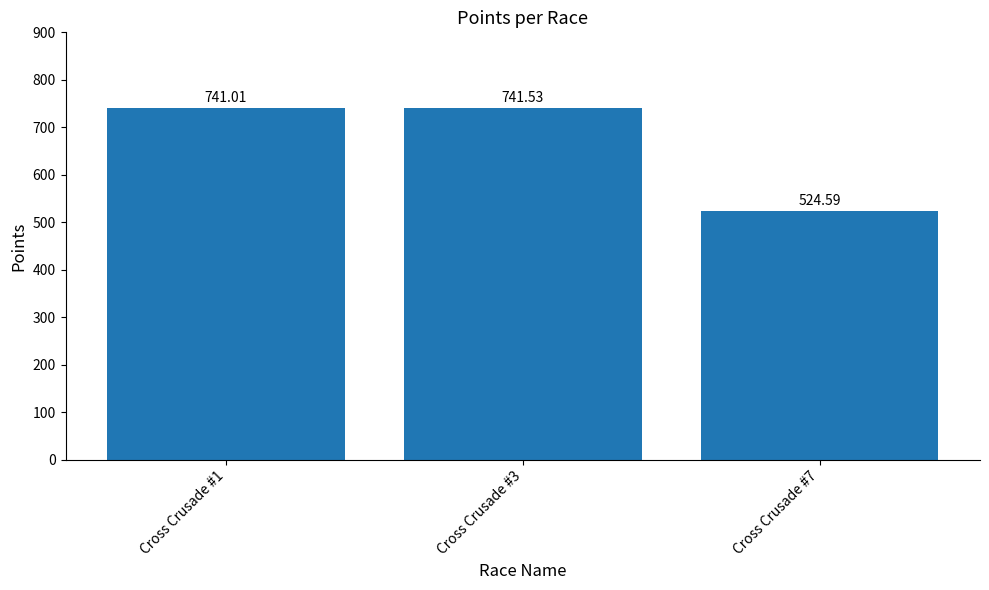

Where does the data first go above 741?

Cross Crusade #1